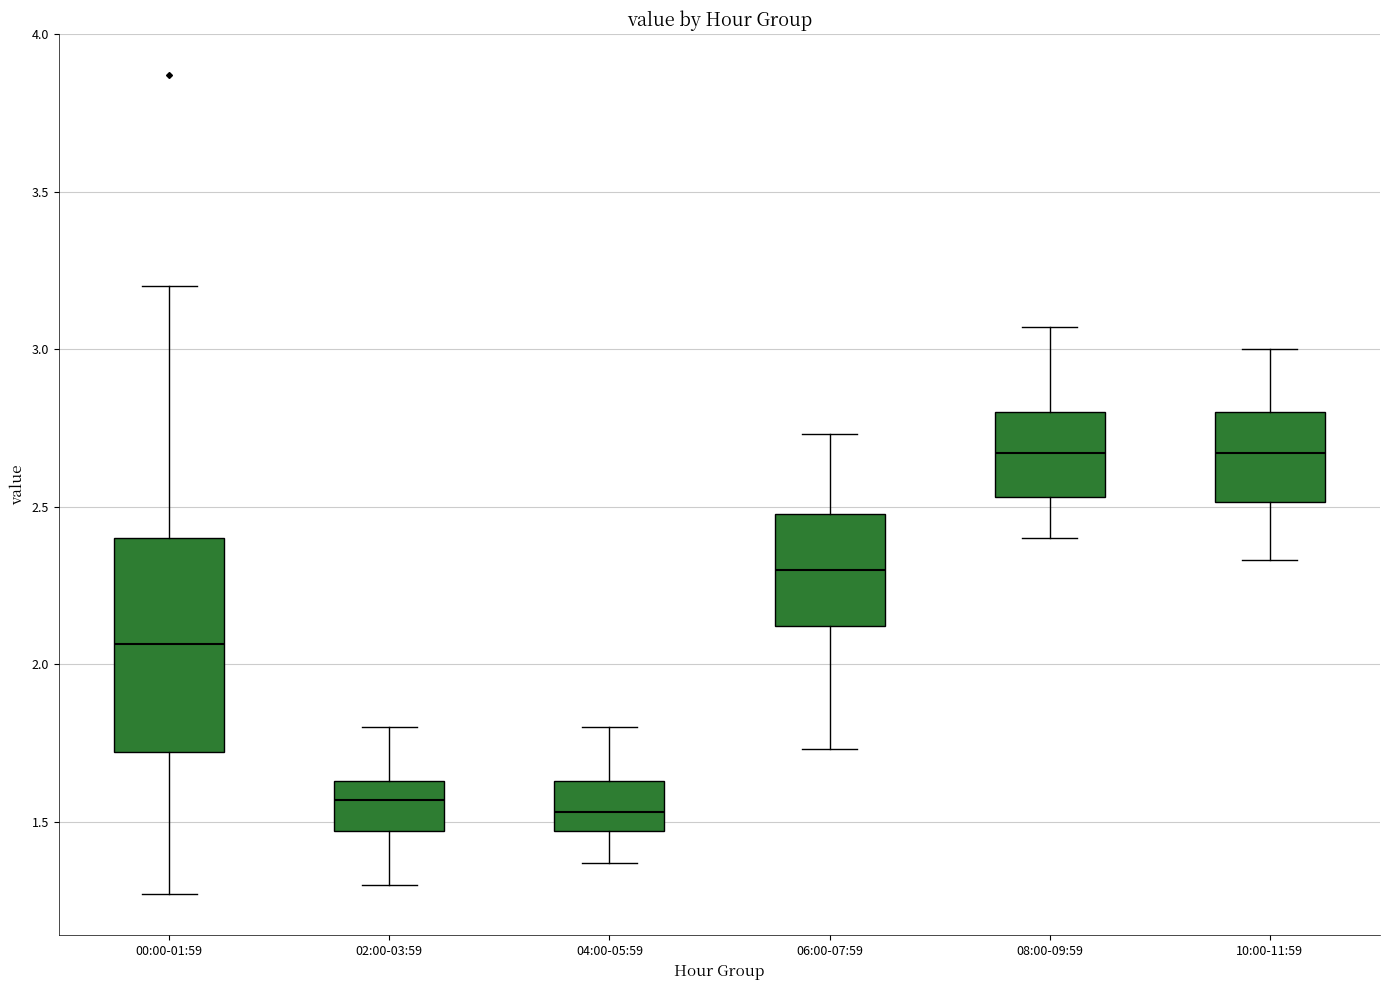

Reading left to right, transcribe this box plot: for each box, give where its median line is, the range the box spans, and where its two whiskers end, as read against the y-axis. The values are not printed on the chart, so give them approximately, as read against the axis.

00:00-01:59: median 2.05, box 1.70 to 2.40, whiskers 1.25 to 3.20
02:00-03:59: median 1.55, box 1.45 to 1.65, whiskers 1.30 to 1.80
04:00-05:59: median 1.55, box 1.45 to 1.65, whiskers 1.35 to 1.80
06:00-07:59: median 2.30, box 2.10 to 2.50, whiskers 1.75 to 2.75
08:00-09:59: median 2.65, box 2.55 to 2.80, whiskers 2.40 to 3.05
10:00-11:59: median 2.65, box 2.50 to 2.80, whiskers 2.35 to 3.00